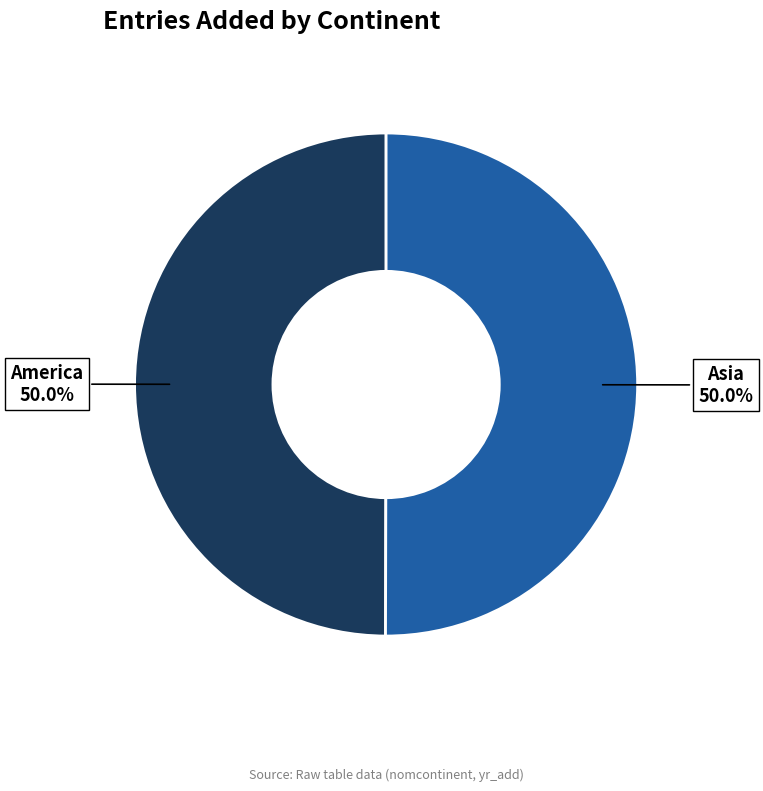

How many slices are in this pie chart?

2